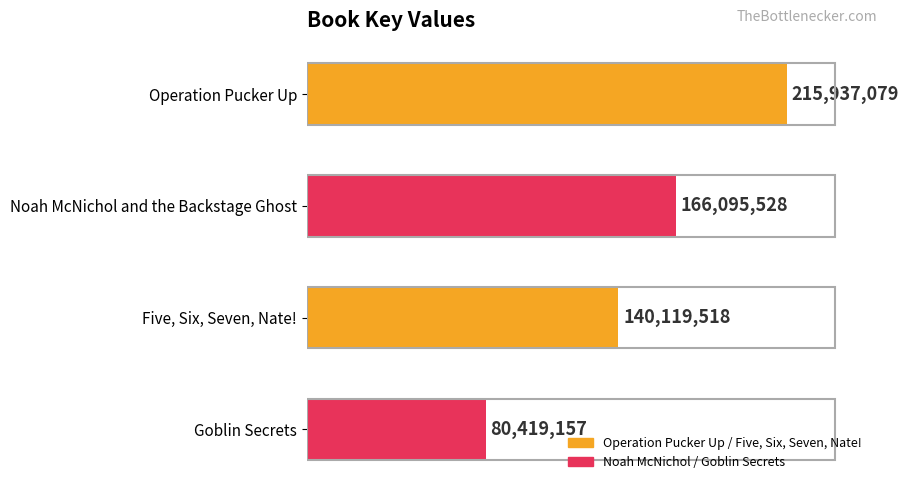

Are the bars horizontal?

Yes